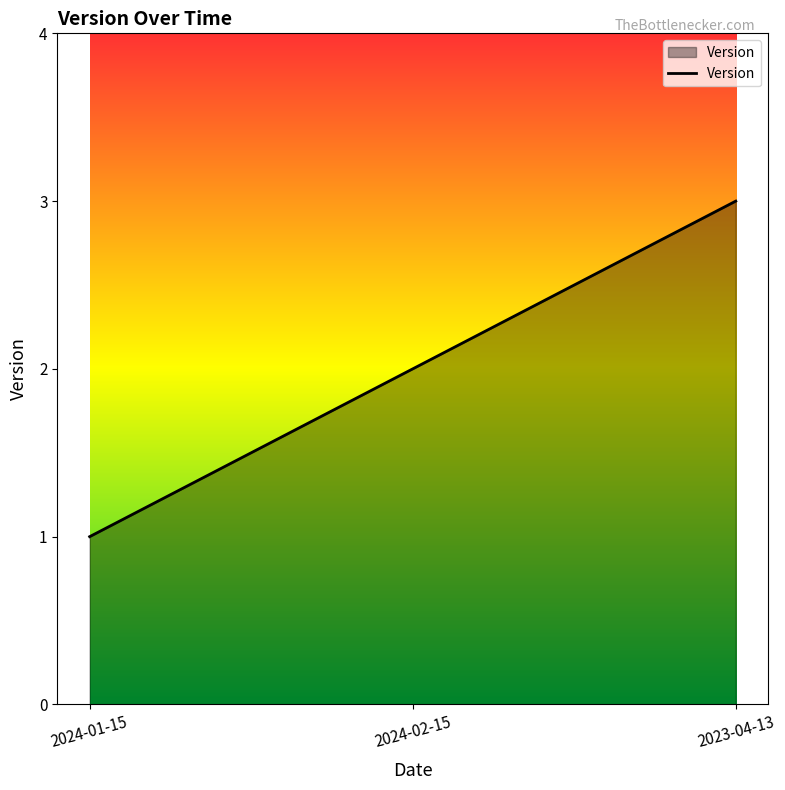

Rank the categories by value from highest to lowest.

2023-04-13, 2024-02-15, 2024-01-15